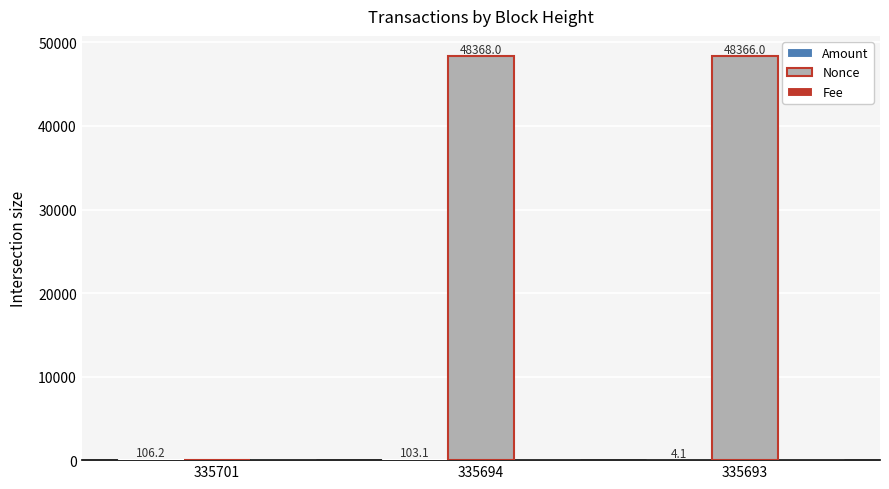

Between 335701 and 335693, which series saw the biggest shift?

Nonce